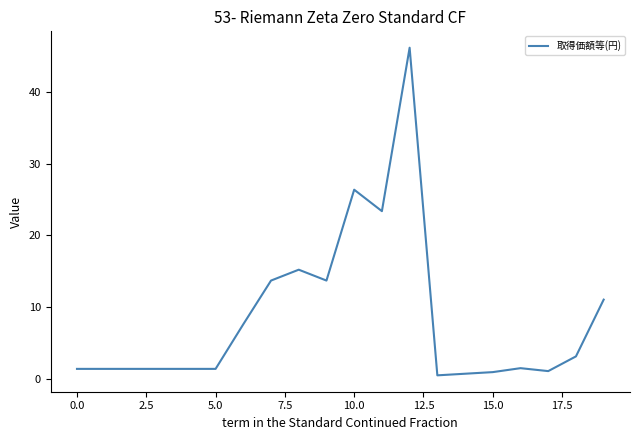

What is the maximum value shown in the chart?

46.1